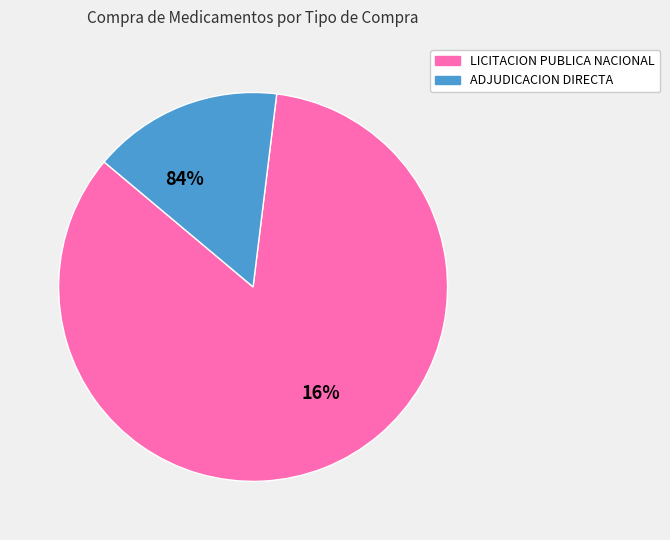

Is 10 the majority of the pie?

No